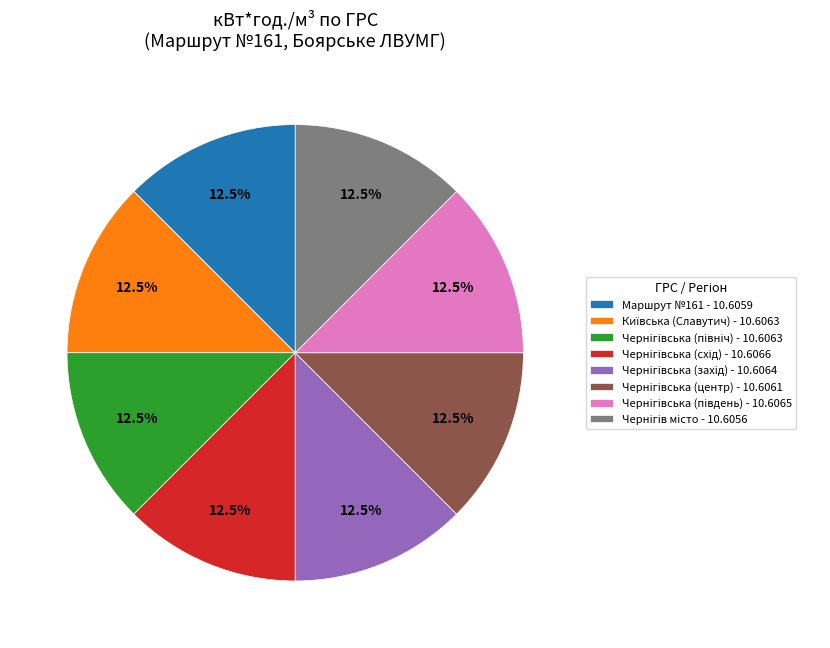

Is Маршрут №161 - 10.6059 the majority of the pie?

No